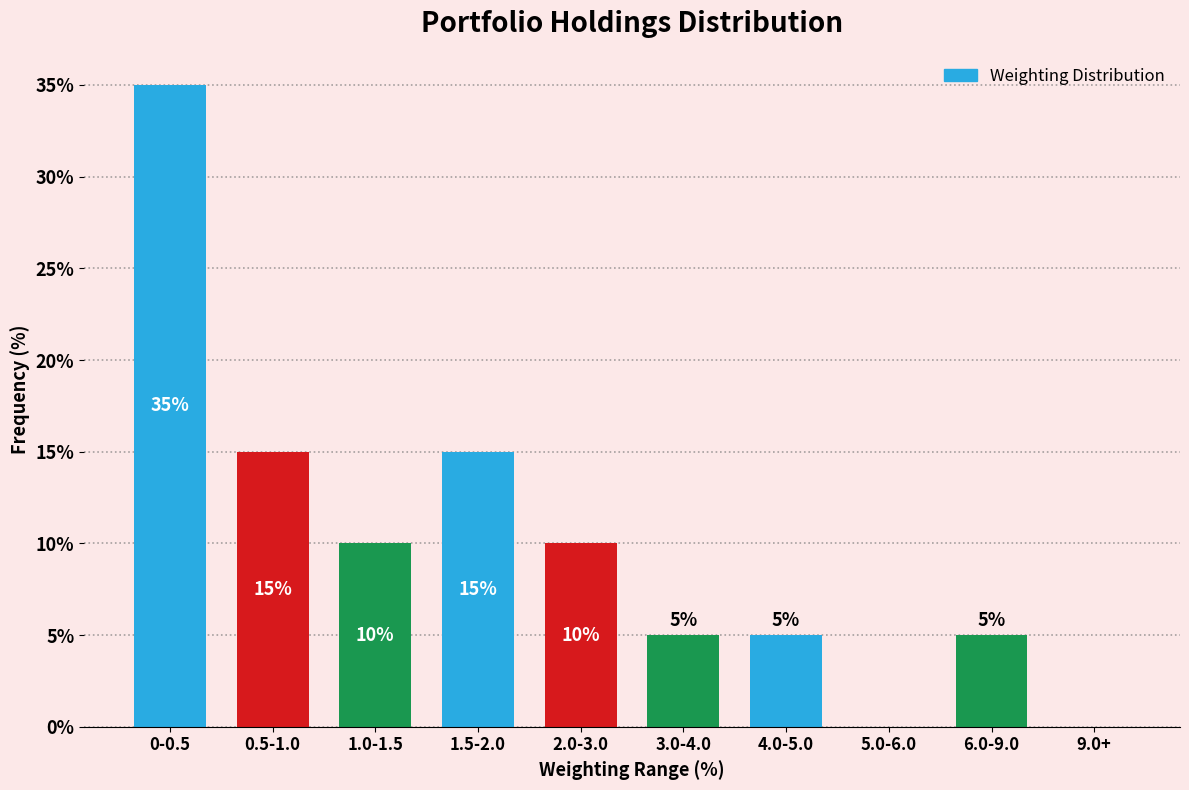

Reading left to right, extract all data points from this chart.

0-0.5=35	0.5-1.0=15	1.0-1.5=10	1.5-2.0=15	2.0-3.0=10	3.0-4.0=5	4.0-5.0=5	5.0-6.0=0	6.0-9.0=5	9.0+=0